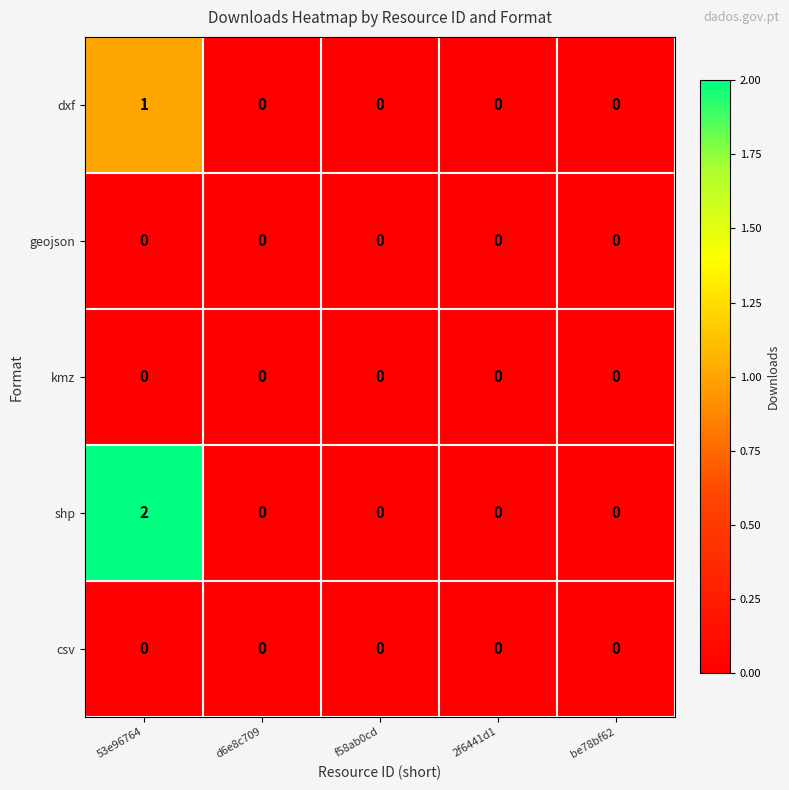

Which series has the widest spread of values?

shp